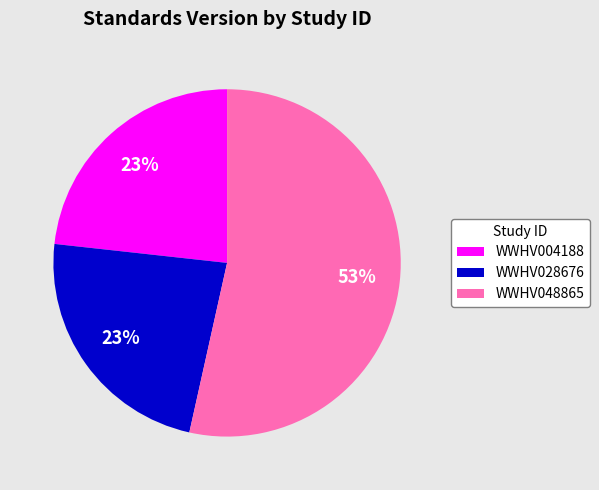

To the nearest percent, what percentage of the pie is WWHV004188?

23%